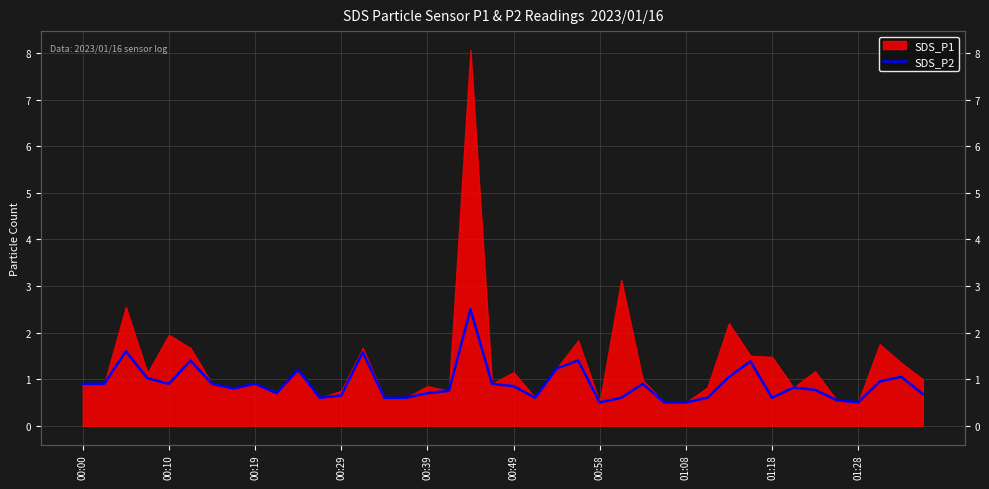

What position from the left is 22?

23